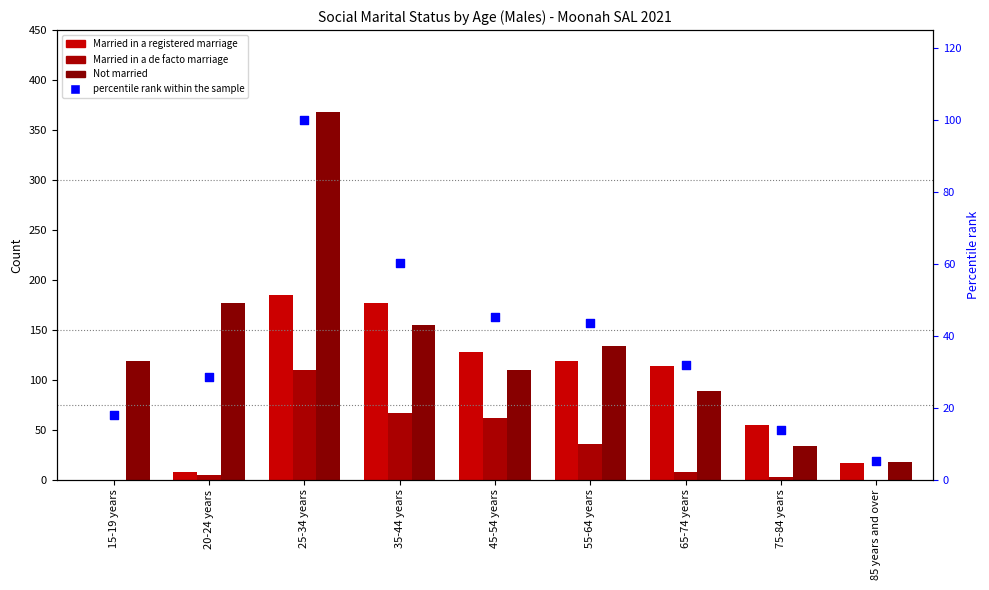

Which series contains the lowest Y value?

Married in a registered marriage